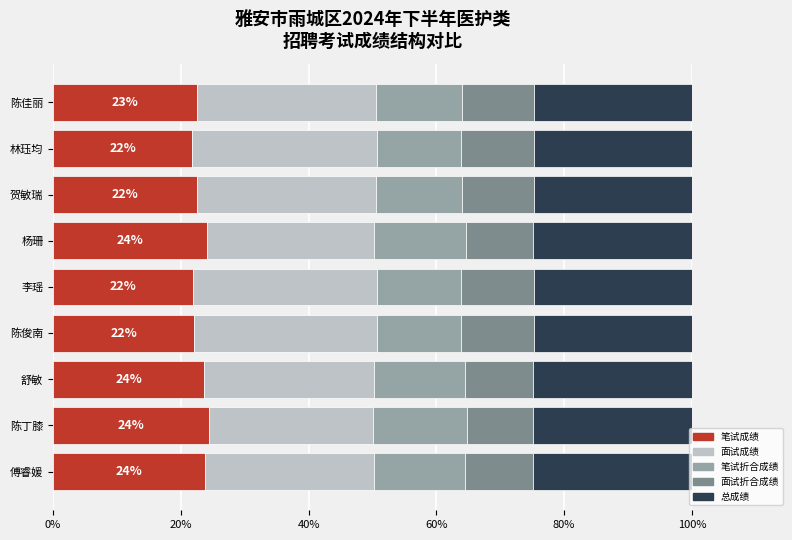

What is the highest value of the 笔试成绩 series?

24.4